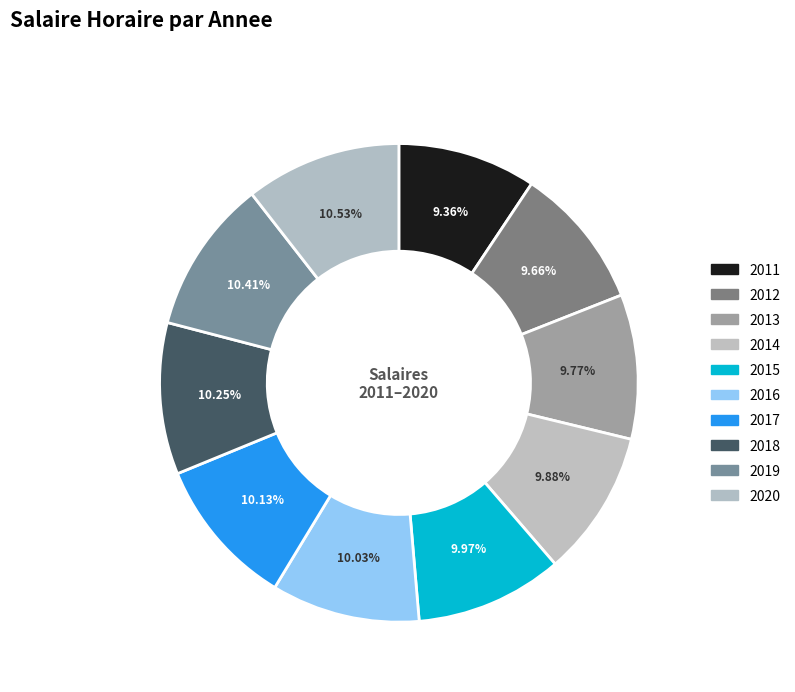

How many segments does this pie chart have?

10